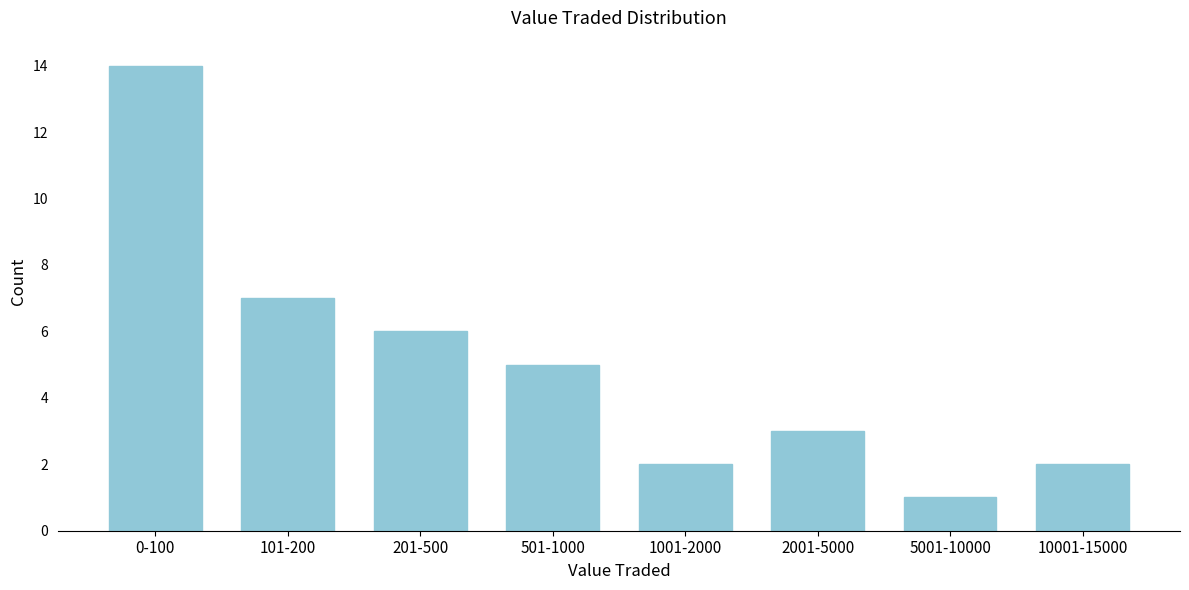

Reading right to left, extract all data points from this chart.

10001-15000=2	5001-10000=1	2001-5000=3	1001-2000=2	501-1000=5	201-500=6	101-200=7	0-100=14